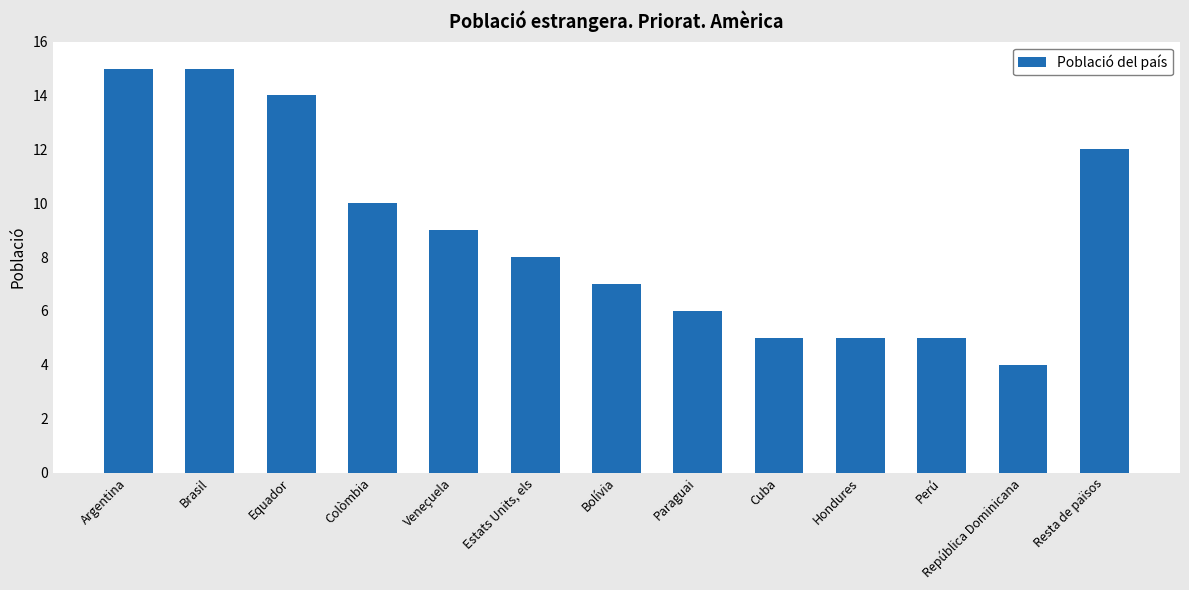

What is the difference between the values at Brasil and Veneçuela?

6